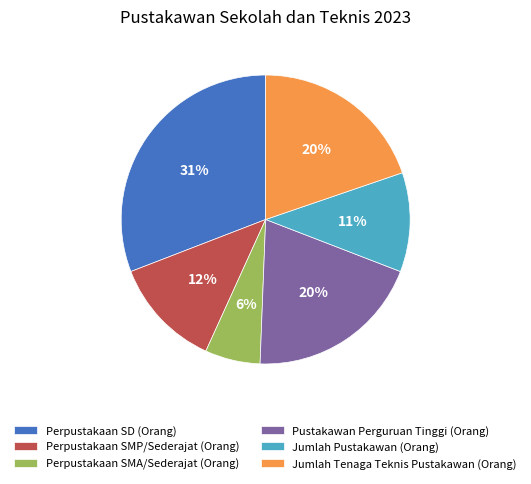

Is it true that Perpustakaan SD (Orang) is 31% of the pie?

True